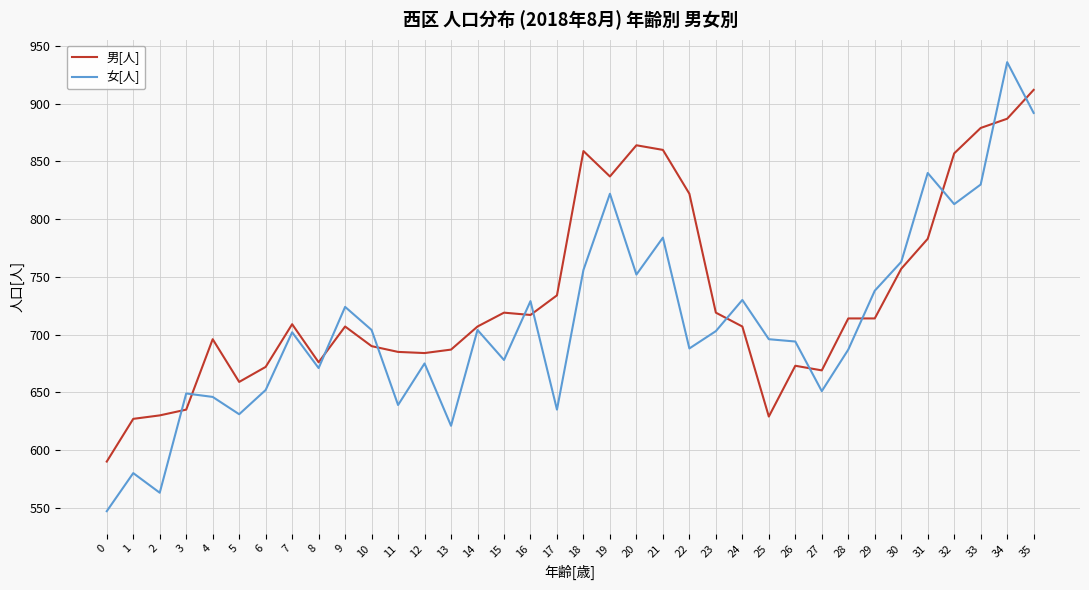

What is the average value of the 男[人] series?

732